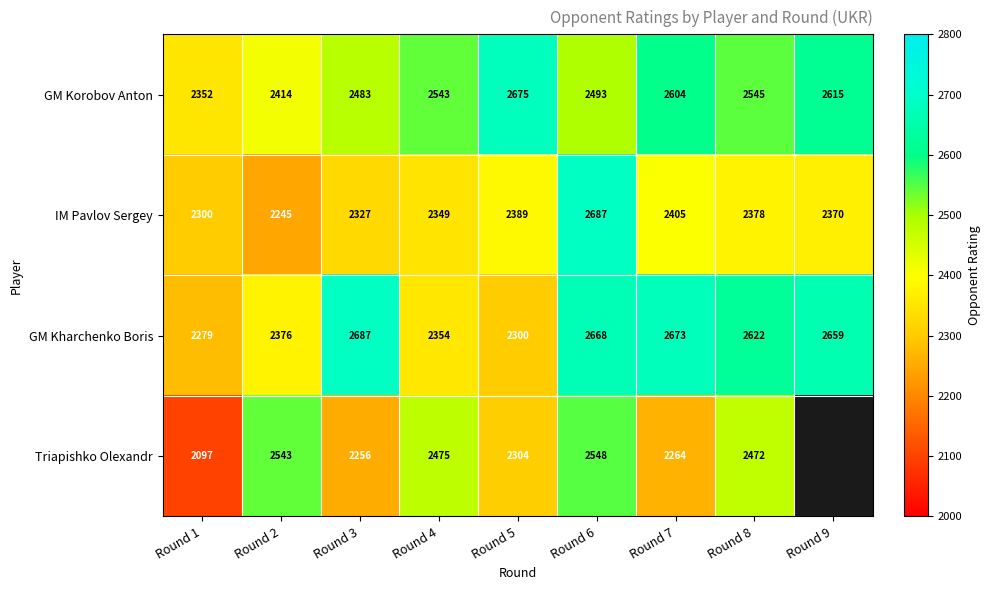

Which category has the lowest value across all series?

Round 1